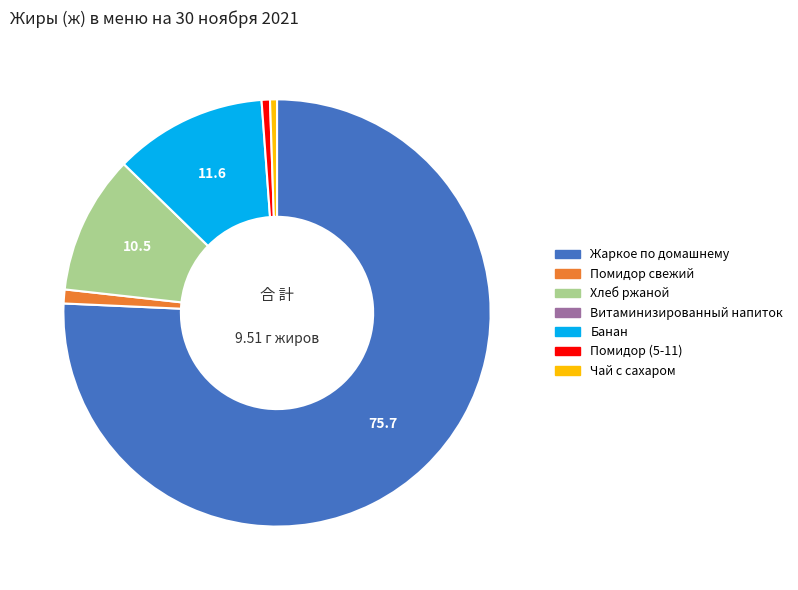

Which category has the biggest portion of the pie?

Жаркое по домашнему